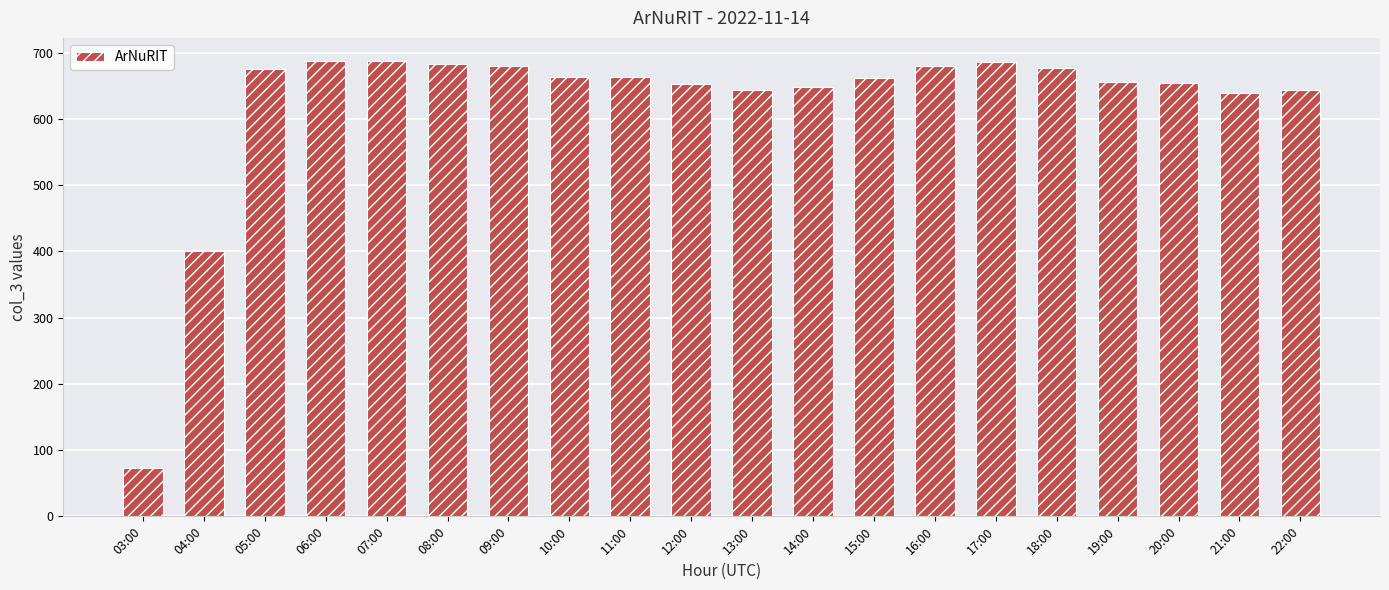

Which category has the lowest value across all series?

03:00